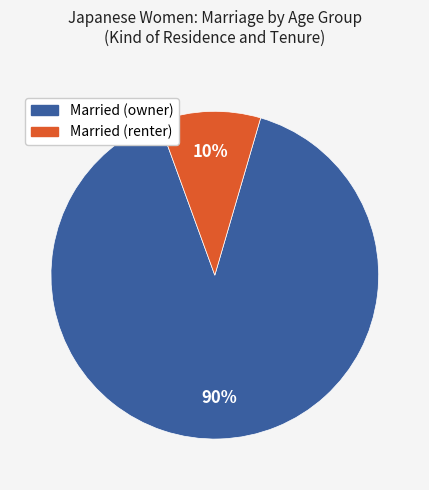

How many segments does this pie chart have?

2